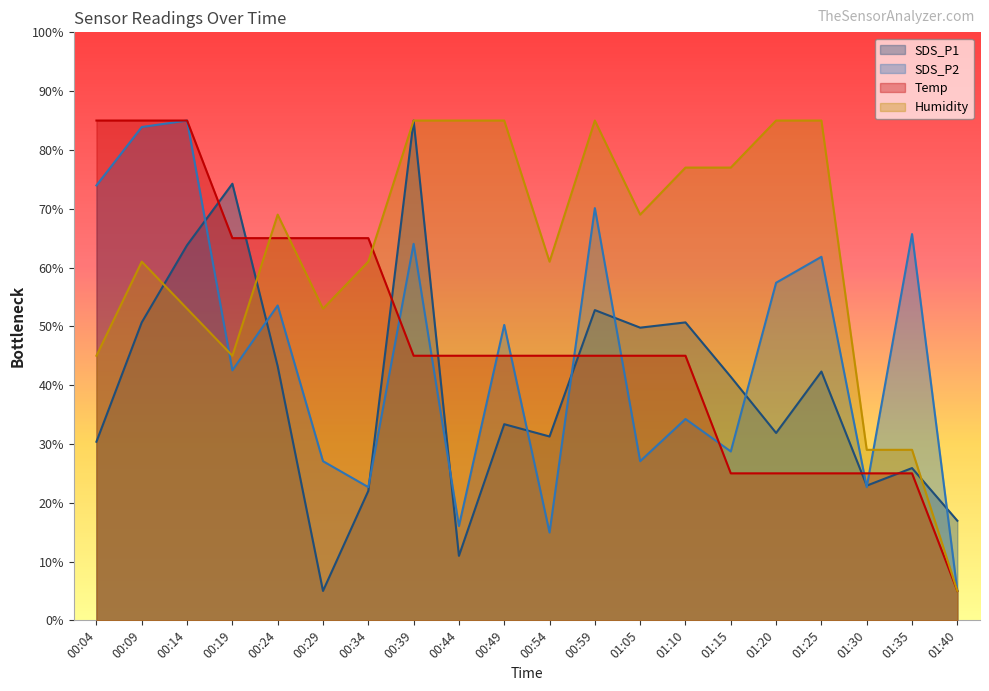

Reading left to right, extract all data points from this chart.

SDS_P1: 00:04=30.4	00:09=50.7	00:14=63.8	00:19=74.3	00:24=43.2	00:29=5.0	00:34=22.0	00:39=85.0	00:44=11.0	00:49=33.4	00:54=31.3	00:59=52.8	01:05=49.8	01:10=50.7	01:15=41.4	01:20=31.9	01:25=42.3	01:30=22.9	01:35=25.9	01:40=16.9
SDS_P2: 00:04=74.0	00:09=83.9	00:14=85.0	00:19=42.5	00:24=53.6	00:29=27.1	00:34=22.7	00:39=64.0	00:44=16.0	00:49=50.2	00:54=14.9	00:59=70.1	01:05=27.1	01:10=34.2	01:15=28.7	01:20=57.4	01:25=61.8	01:30=22.7	01:35=65.7	01:40=5.0
Temp: 00:04=85.0	00:09=85.0	00:14=85.0	00:19=65.0	00:24=65.0	00:29=65.0	00:34=65.0	00:39=45.0	00:44=45.0	00:49=45.0	00:54=45.0	00:59=45.0	01:05=45.0	01:10=45.0	01:15=25.0	01:20=25.0	01:25=25.0	01:30=25.0	01:35=25.0	01:40=5.0
Humidity: 00:04=45.0	00:09=61.0	00:14=53.0	00:19=45.0	00:24=69.0	00:29=53.0	00:34=61.0	00:39=85.0	00:44=85.0	00:49=85.0	00:54=61.0	00:59=85.0	01:05=69.0	01:10=77.0	01:15=77.0	01:20=85.0	01:25=85.0	01:30=29.0	01:35=29.0	01:40=5.0